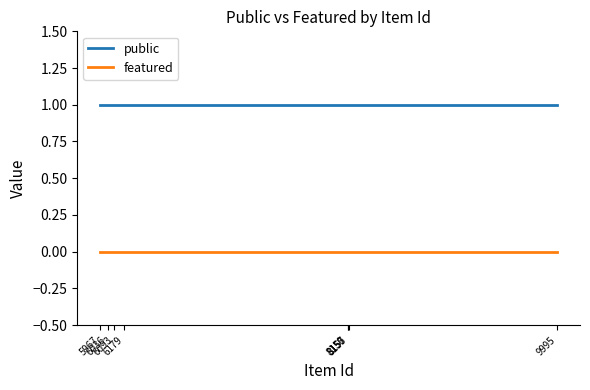

True or false: public and featured intersect in this chart.

False